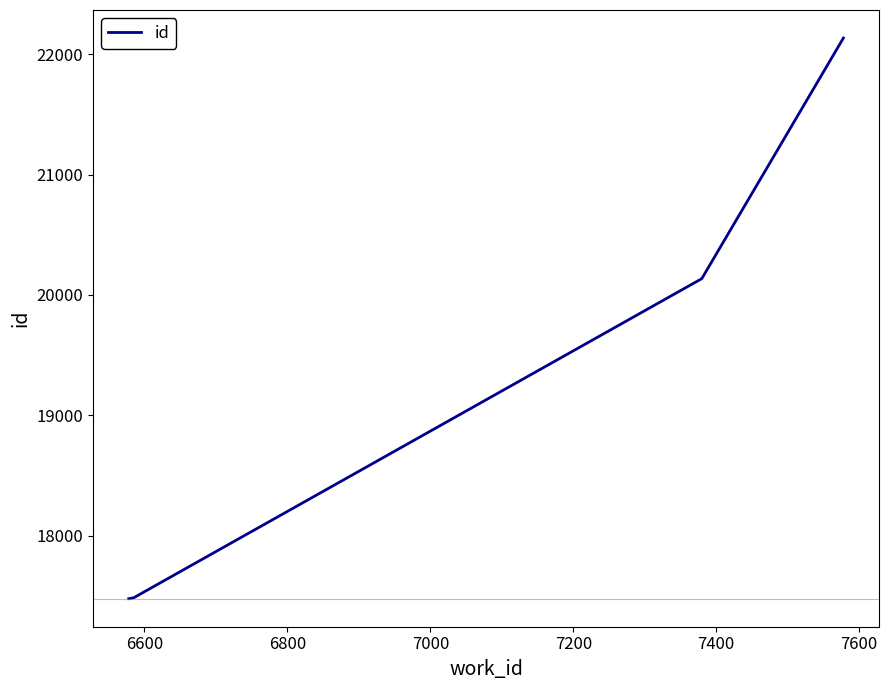

Reading right to left, what are all the values shown in this chart?

22135	20137	20136	17484	17477	17476